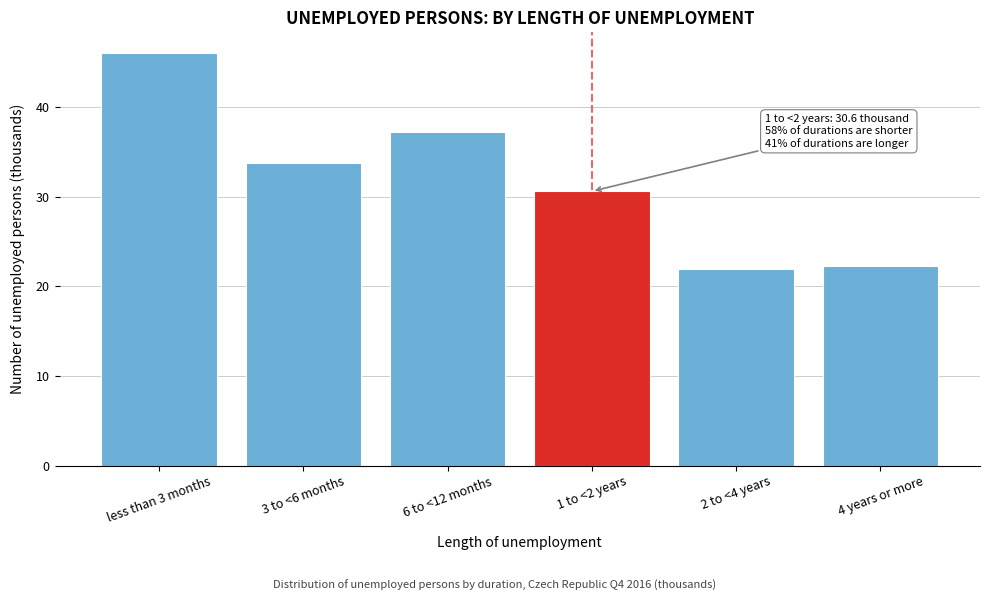

Reading right to left, what are all the values shown in this chart?

22.3	21.9	30.6	37.2	33.7	46.0